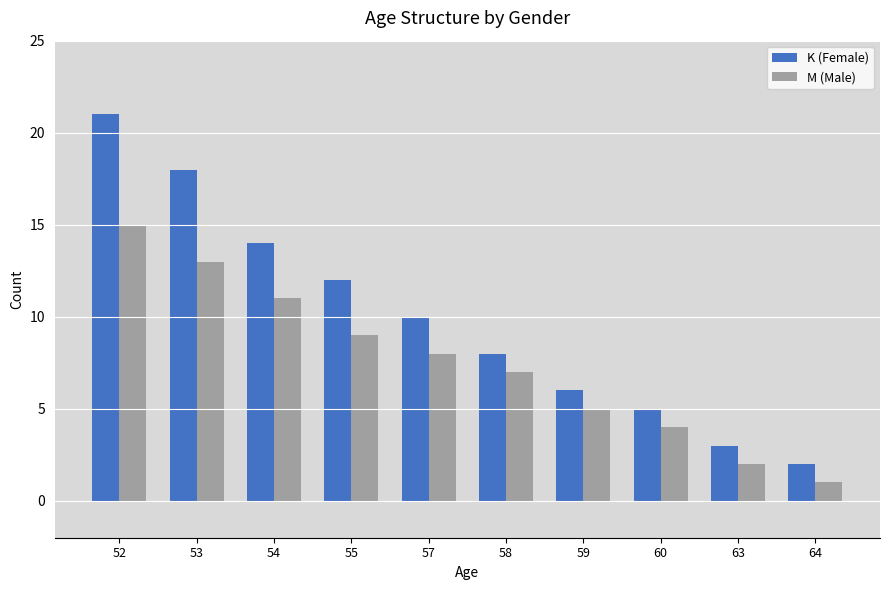

True or false: M (Male) has a value of 2 at 59.

False